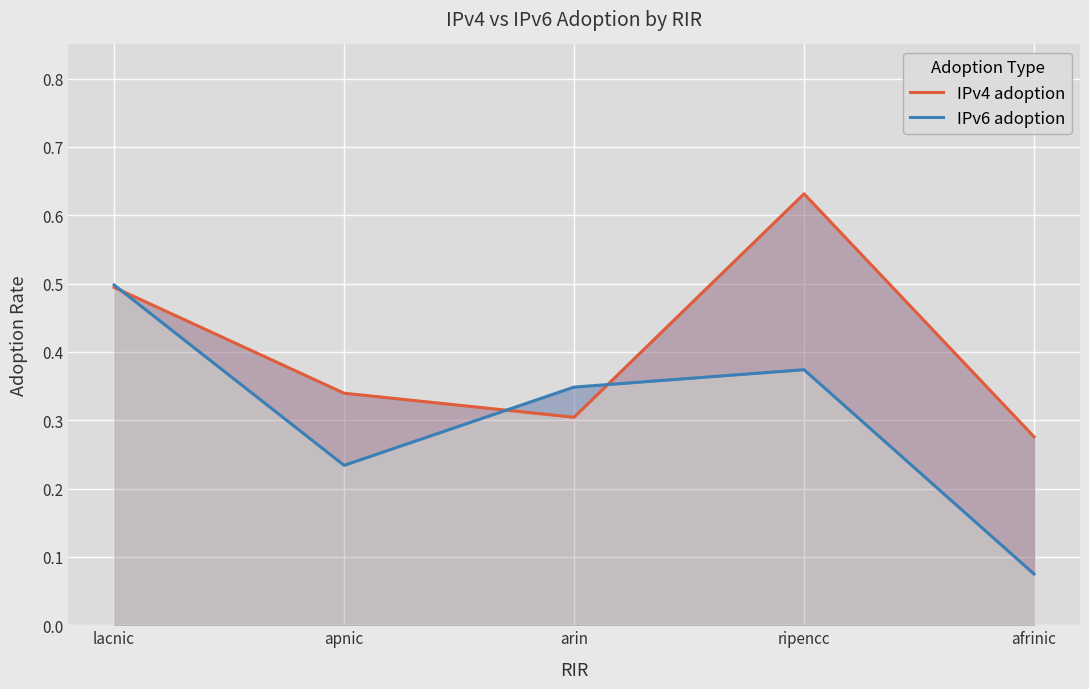

At which category is the sum across all series the highest?

ripencc